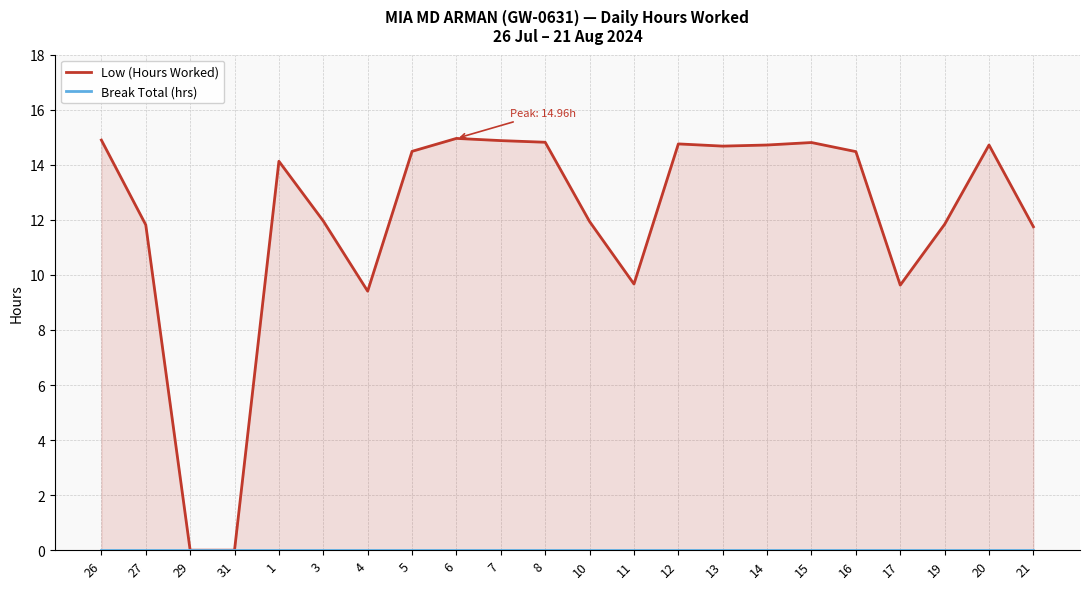

At which label is Break Total (hrs) closest to 0?

26